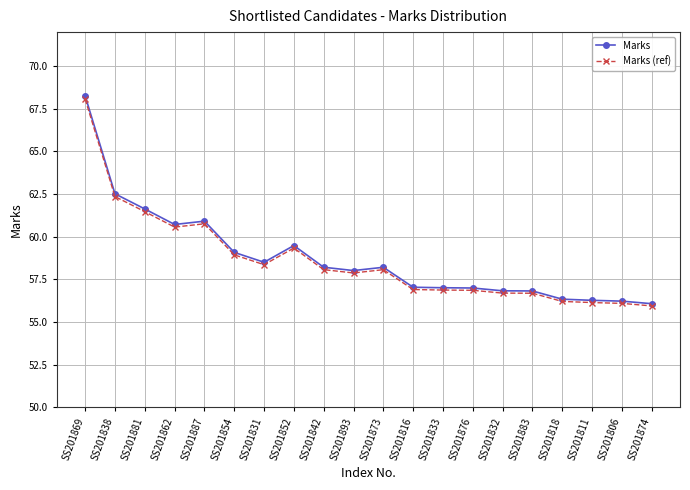

Is the value of Marks (ref) at SS201893 greater than the value of Marks at SS201832?

Yes